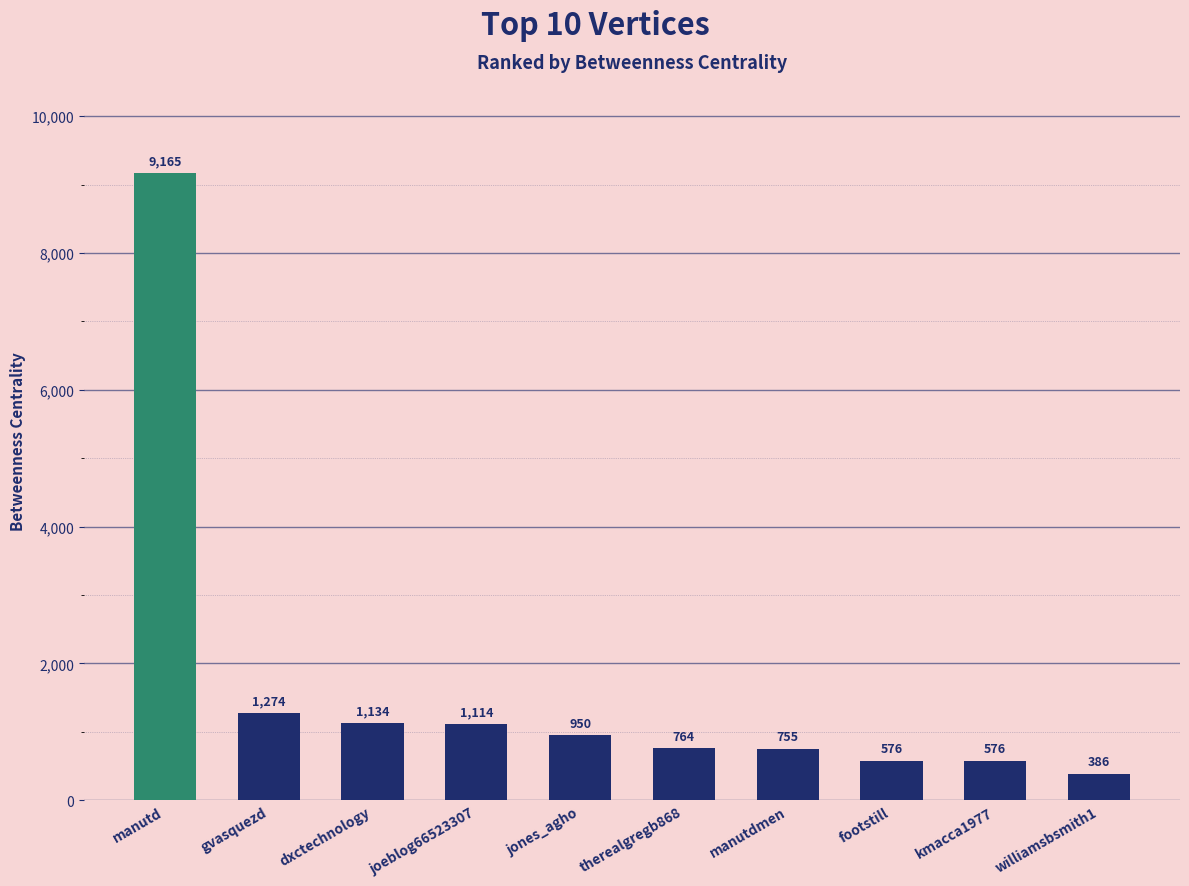

Is it true that the value at dxctechnology is 1134?

True